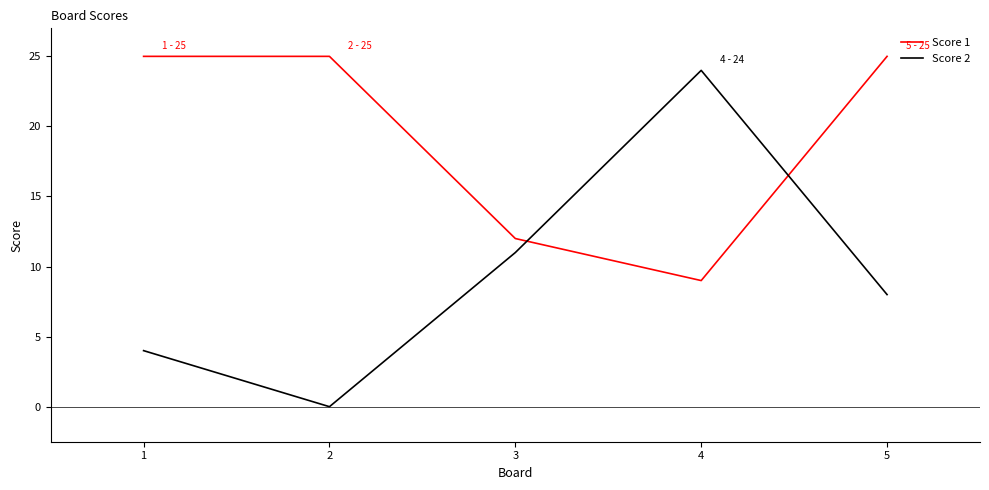

How many Score 1 values are between 12 and 25?

4